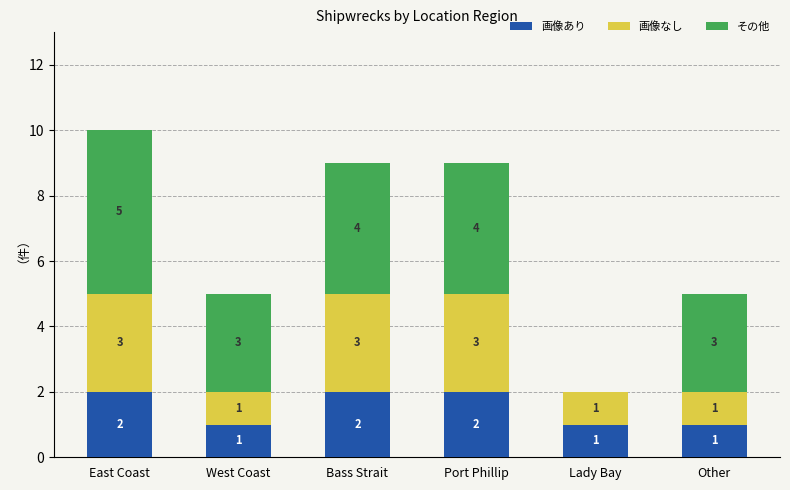

The value of 画像あり at Other is 1. True or false?

True